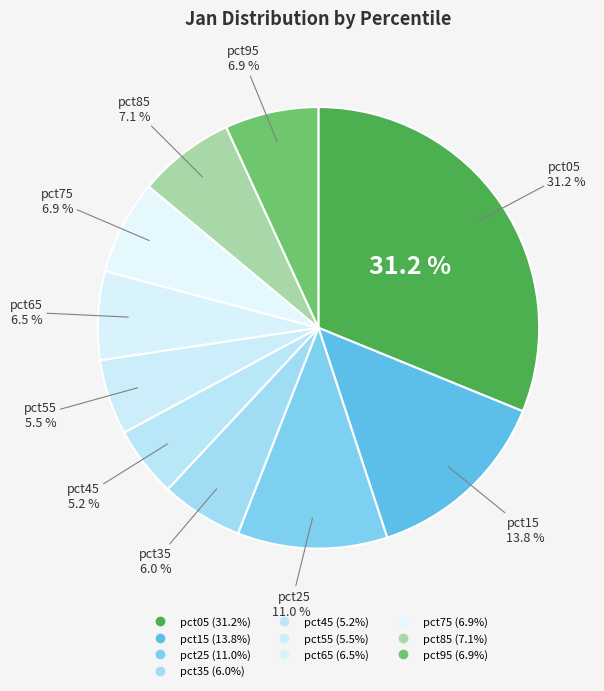

True or false: pct55 accounts for 1% of the total.

False